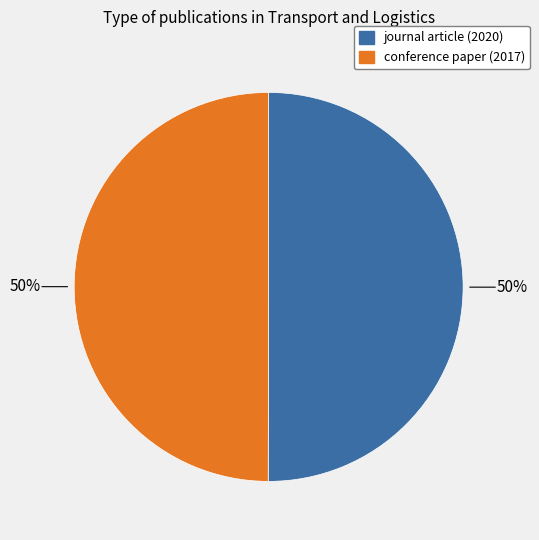

Do conference paper (2017) and journal article (2020) together represent more than half of the pie?

Yes